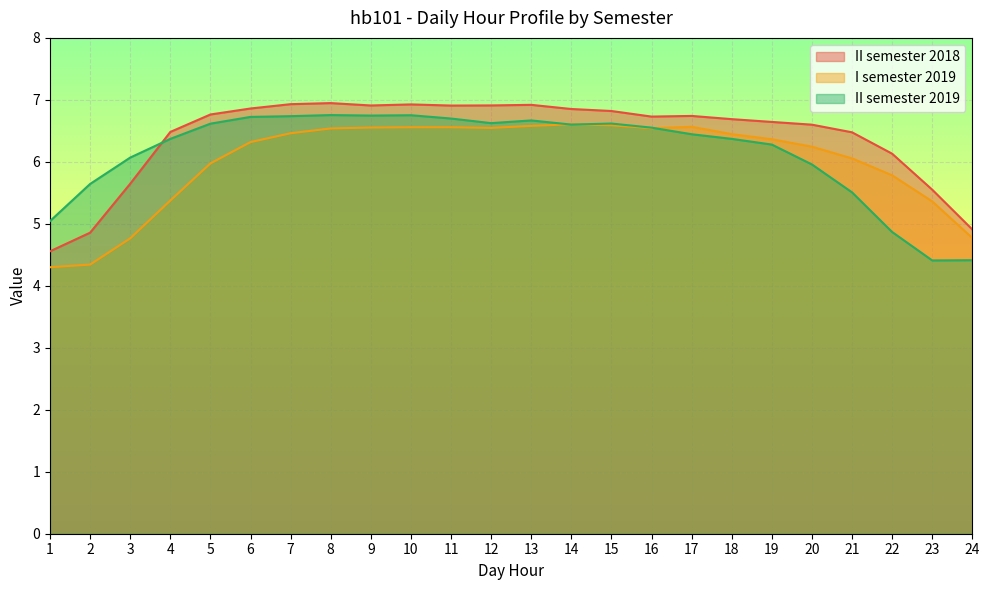

At which label is II semester 2018 closest to 5?

24